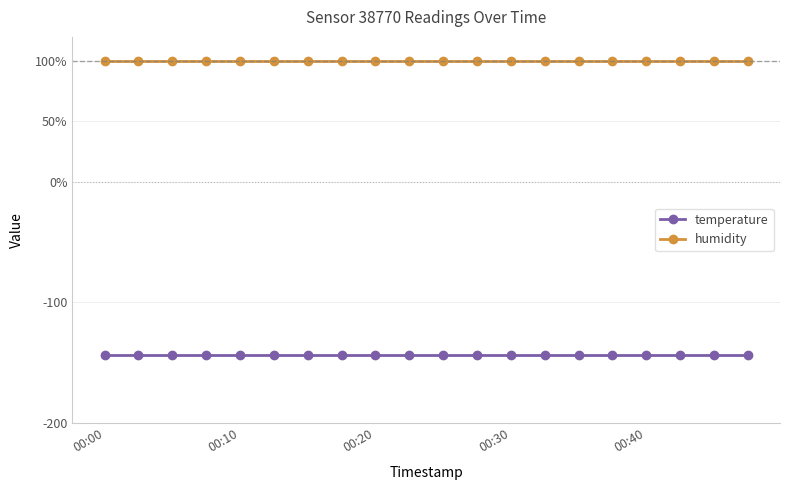

What is the maximum value shown in the chart?

100.0